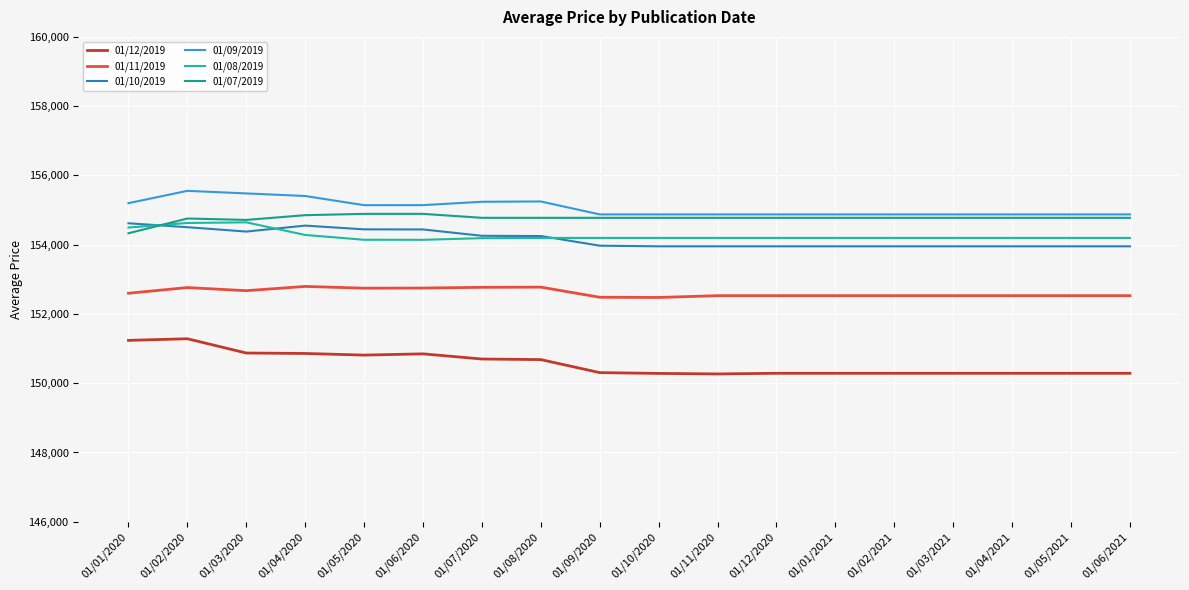

What position from the left is 01/05/2021?

17